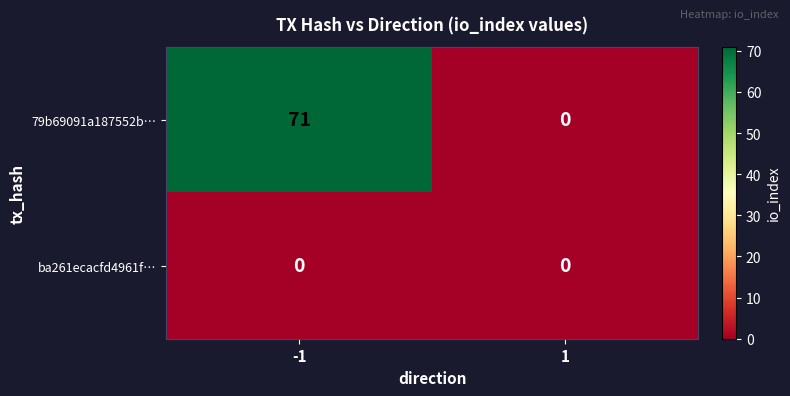

Reading right to left, extract all data points from this chart.

79b69091a187552b…: 0	71
ba261ecacfd4961f…: 0	0